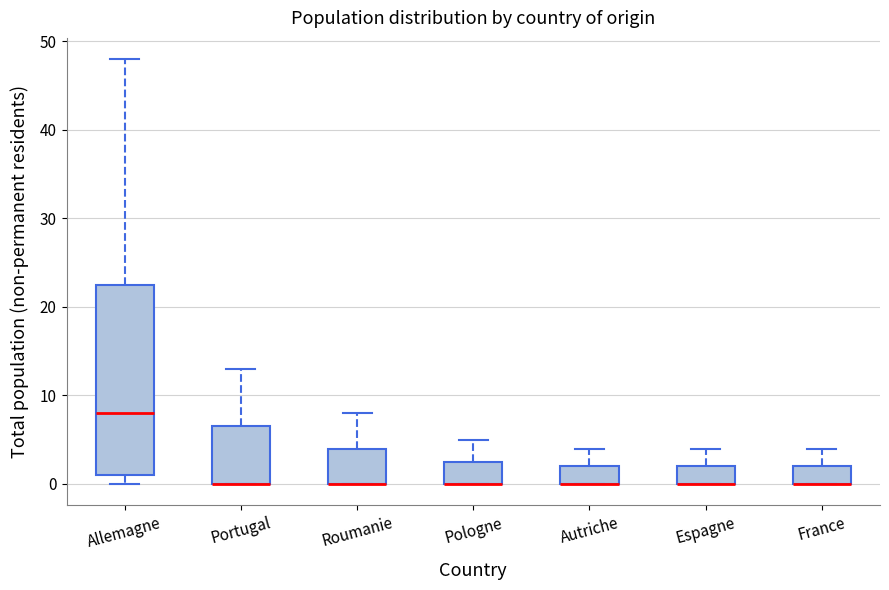

Reading left to right, read every box against the y-axis: the position of its median line, the range the box covers, and the ends of its whiskers. The values are not printed on the chart, so give them approximately, as read against the axis.

Allemagne: median 8, box 1 to 23, whiskers 0 to 48
Portugal: median 0 (drawn on the box's lower edge), box 0 to 7, whiskers 0 to 13
Roumanie: median 0 (drawn on the box's lower edge), box 0 to 4, whiskers 0 to 8
Pologne: median 0 (drawn on the box's lower edge), box 0 to 3, whiskers 0 to 5
Autriche: median 0 (drawn on the box's lower edge), box 0 to 2, whiskers 0 to 4
Espagne: median 0 (drawn on the box's lower edge), box 0 to 2, whiskers 0 to 4
France: median 0 (drawn on the box's lower edge), box 0 to 2, whiskers 0 to 4